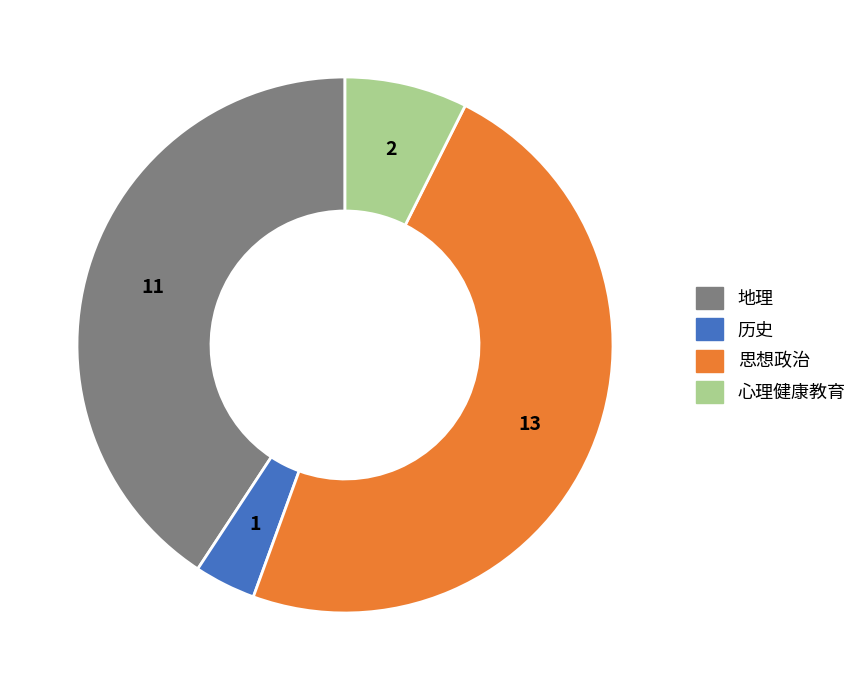

Combined, do 心理健康教育 and 地理 account for over 50%?

No